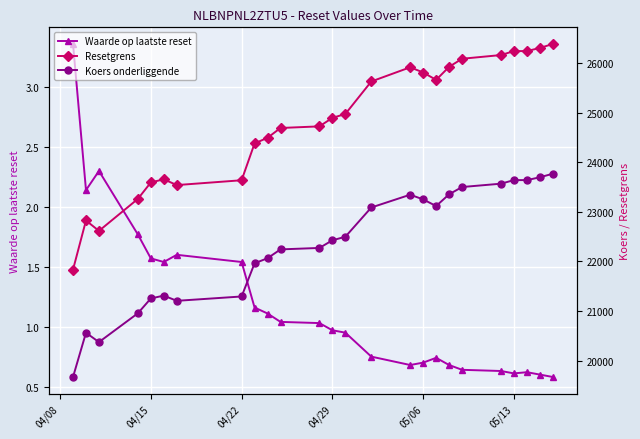

What is the average value of the Koers onderliggende series?

22321.8